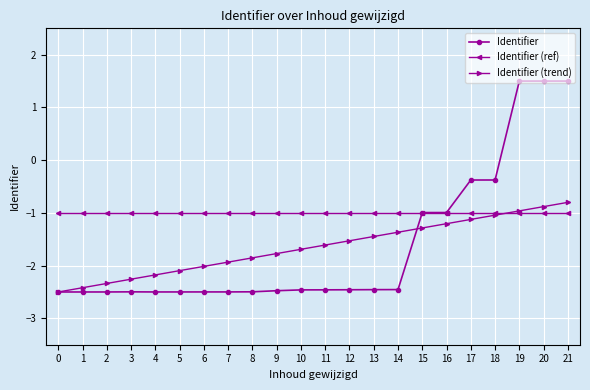

True or false: Identifier has more than 0 interior local peaks.

True